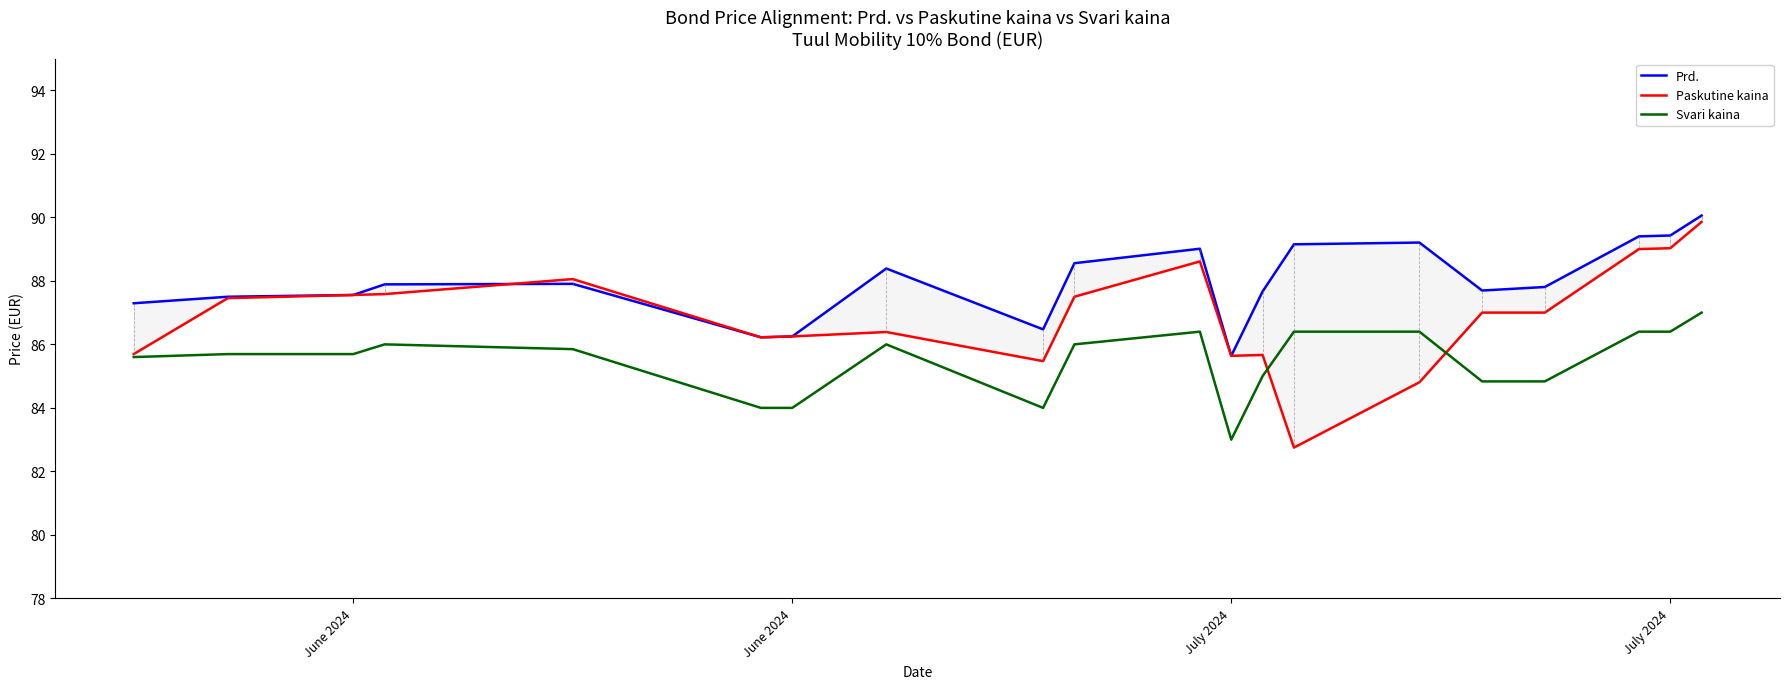

Which series has the largest total across all categories?

Prd.